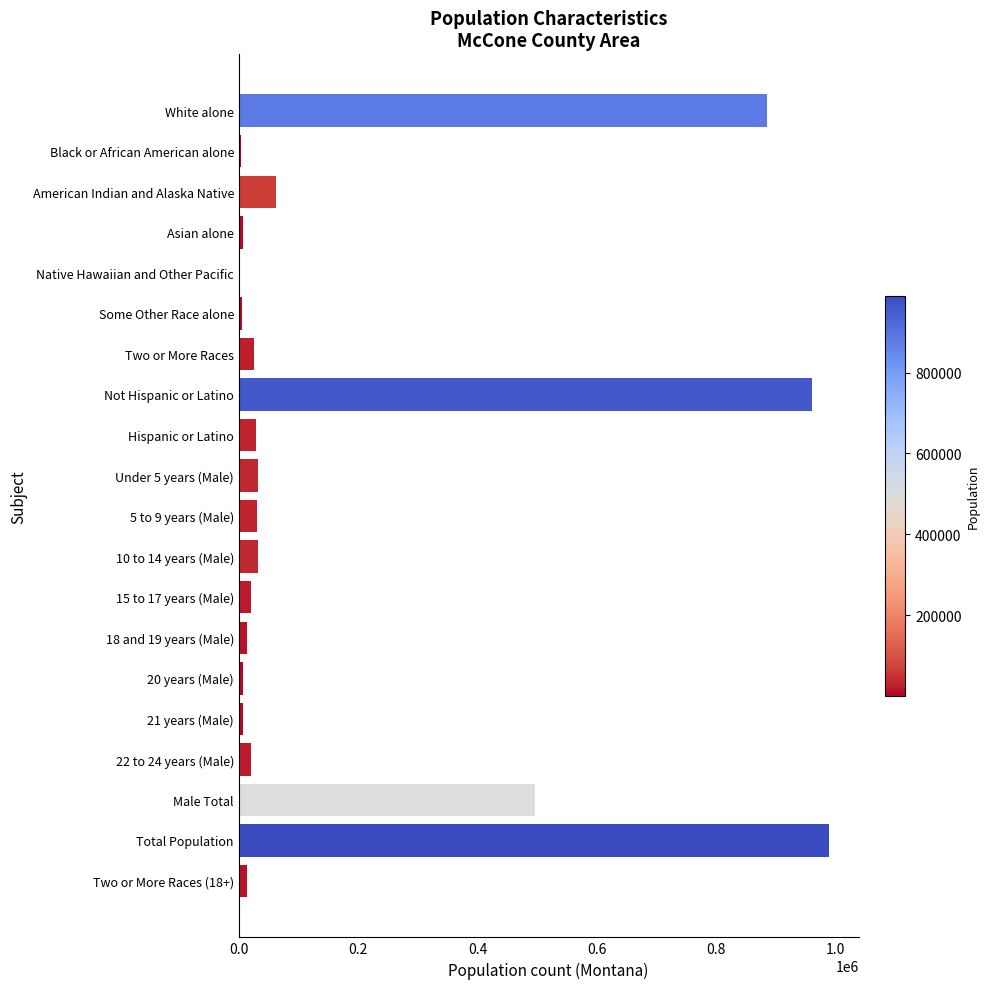

What is the approximate value at Not Hispanic or Latino?

960850